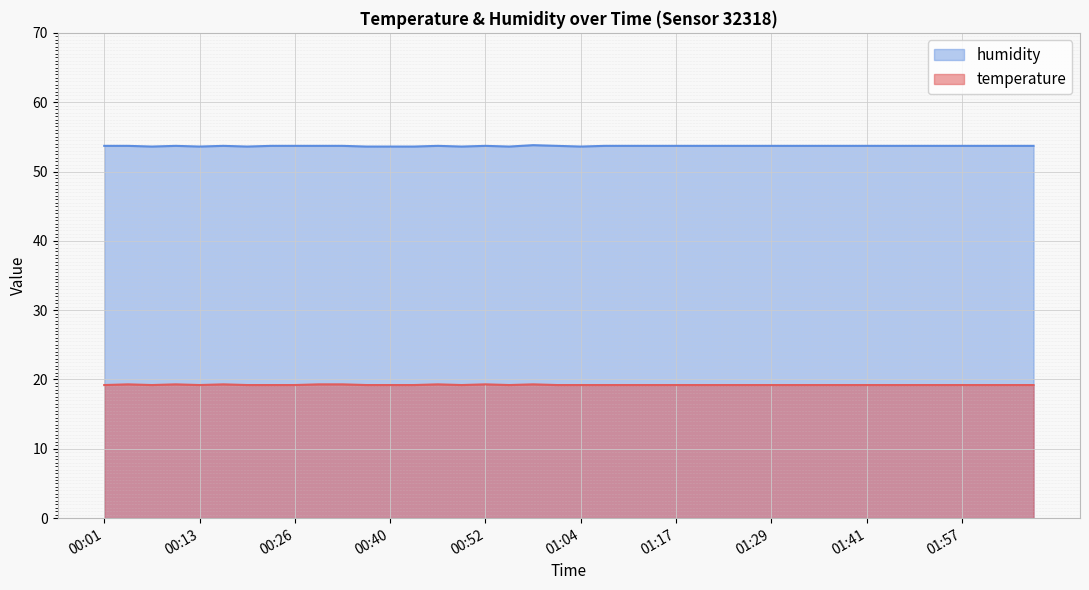

Where is temperature nearest to the value 19?

00:01